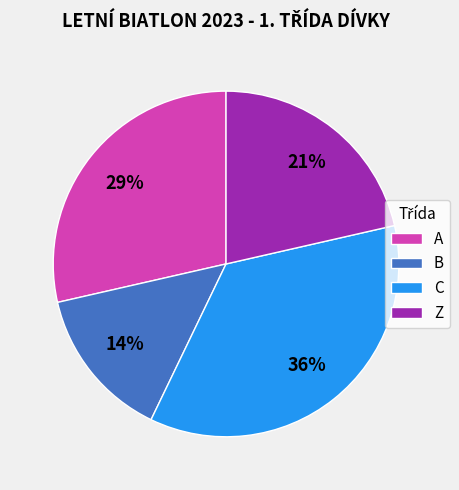

Rank the categories by value from lowest to highest.

B, Z, A, C